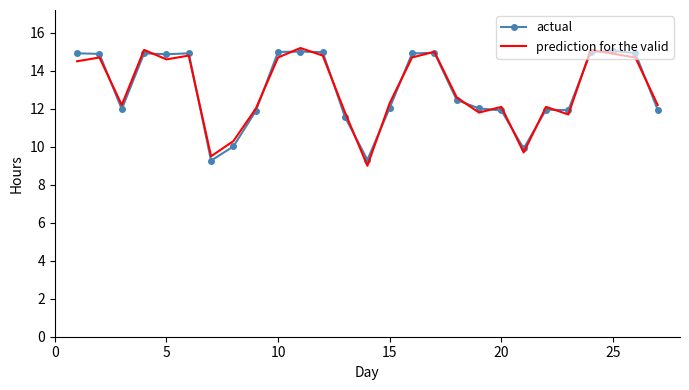

What is the lowest value of the prediction for the valid series?

9.0